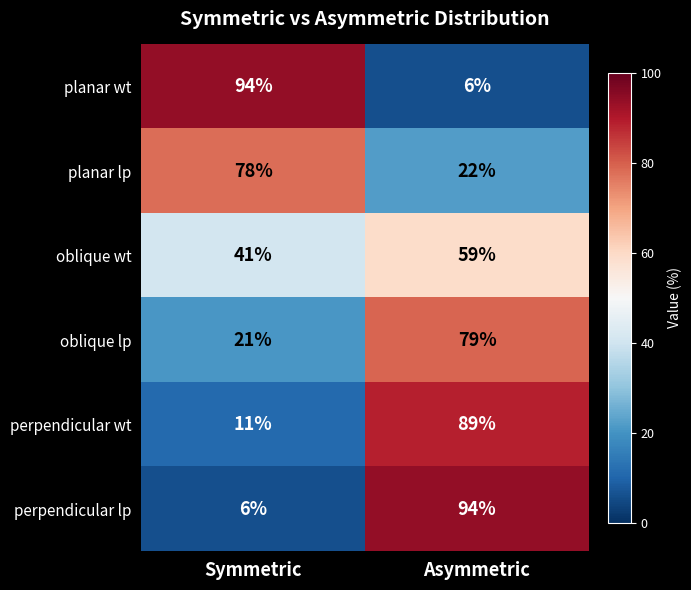

Which category has the lowest value in the oblique wt series?

Symmetric